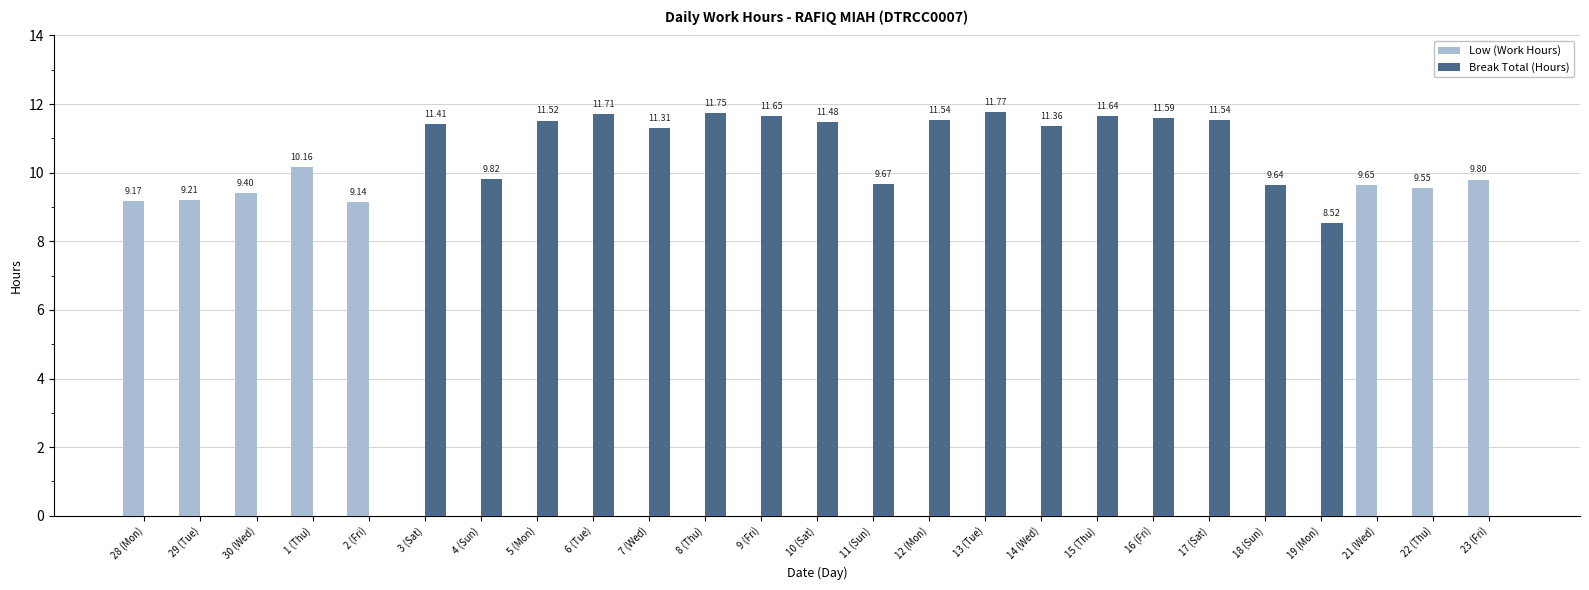

The Low (Work Hours) series shows 9.6 at 22 (Thu). True or false?

True